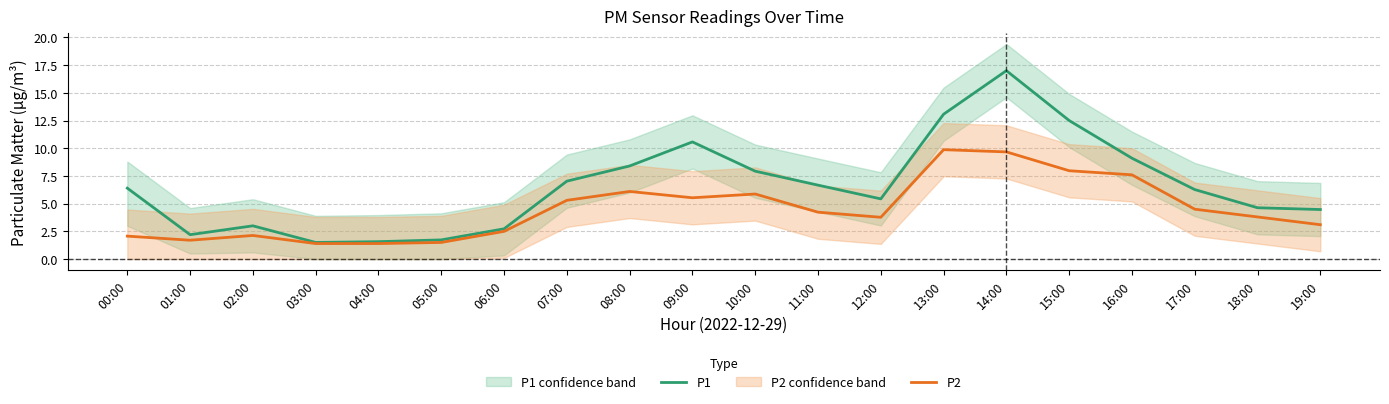

What is the value of the P2 point at the 18th from the left?

4.5